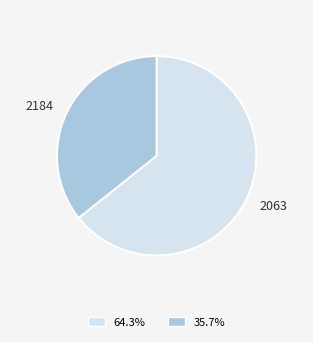

Is there a majority slice in this chart?

Yes